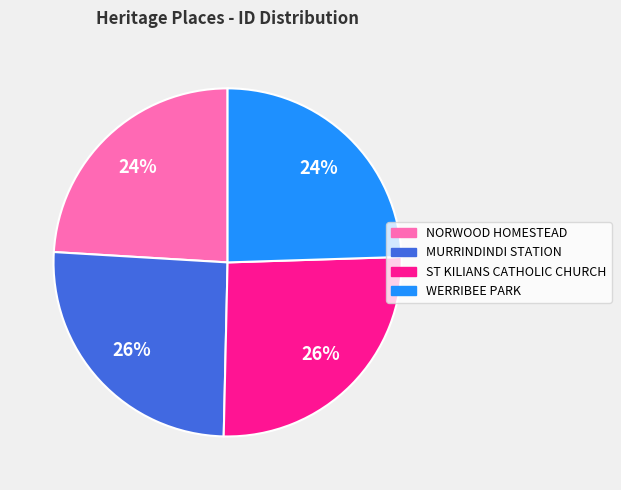

True or false: ST KILIANS CATHOLIC CHURCH accounts for 31% of the total.

False